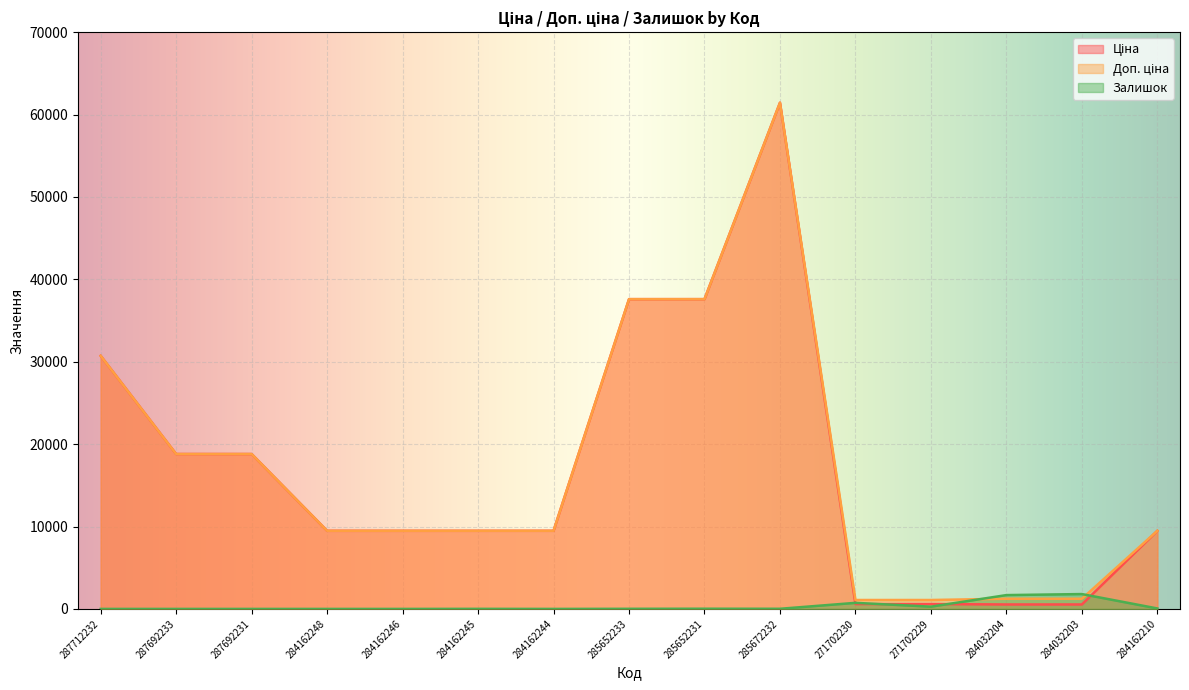

True or false: Ціна has a value of 539.0 at 284032204.

True